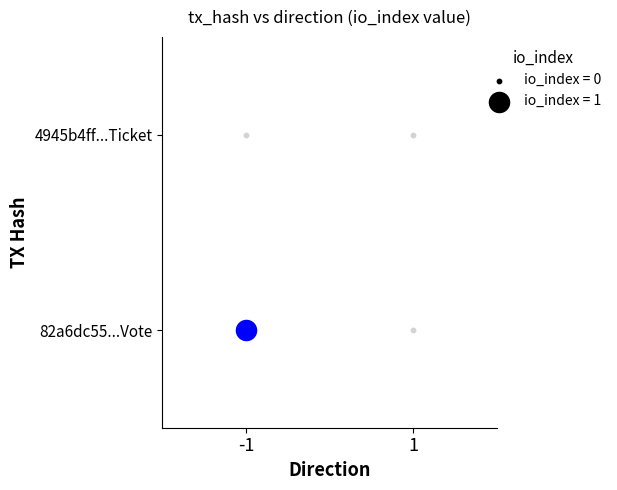

What is the difference between the 82a6dc55a07a3dc3f680d3aaf8de779f7199a9f values at 1 and -1?

1